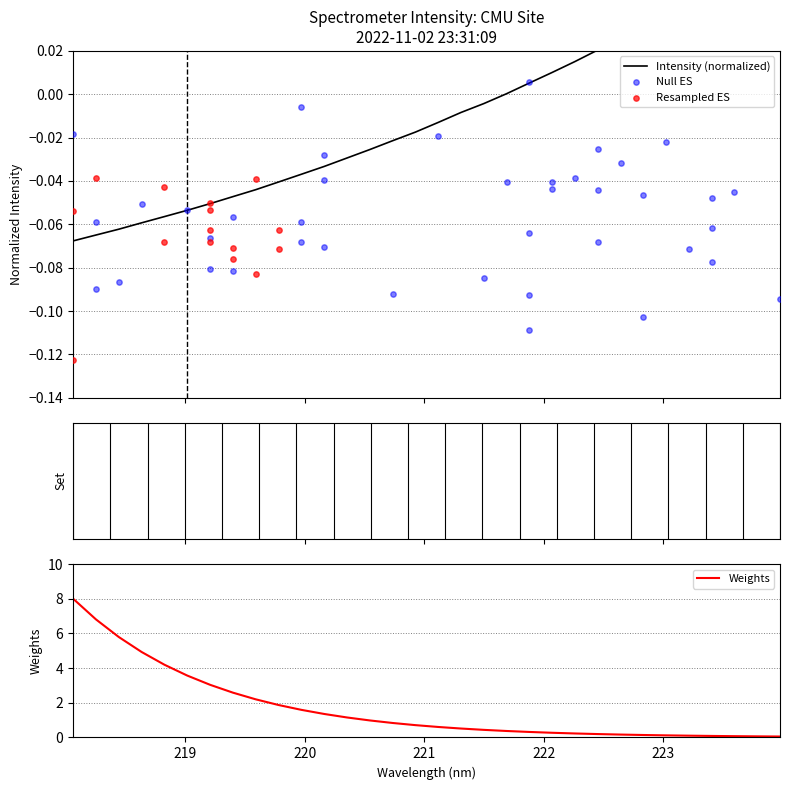

Which has a higher value, 220.9264 or 219.9712?

220.9264